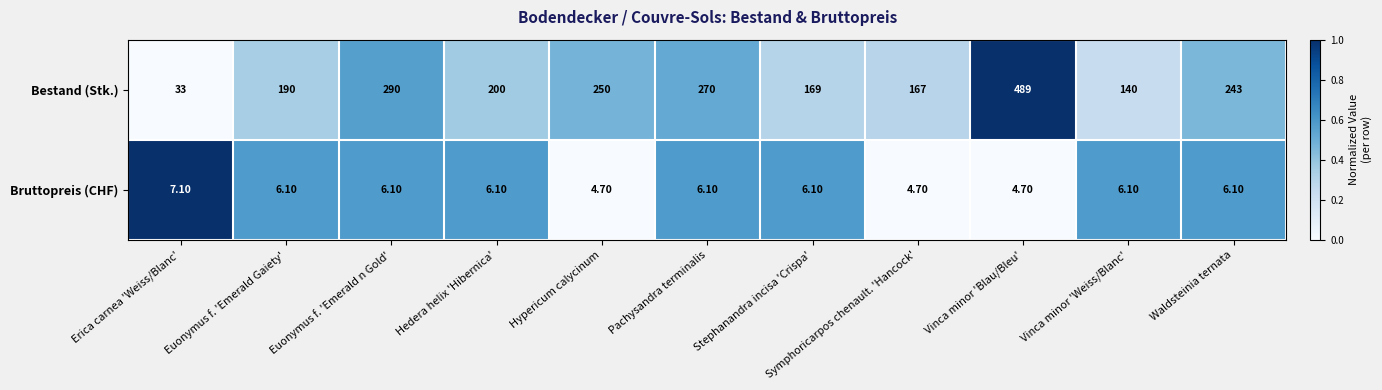

What is the difference between the Bestand (Stk.) values at Erica carnea 'Weiss/Blanc' and Vinca minor 'Blau/Bleu'?

456.0